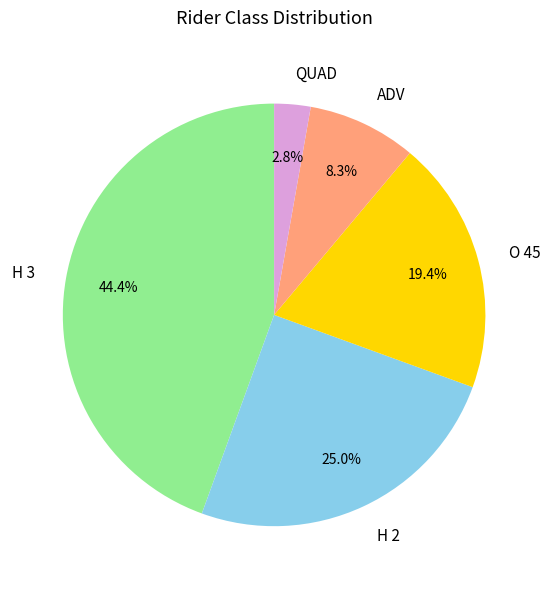

To the nearest percent, what is the average slice percentage?

20%